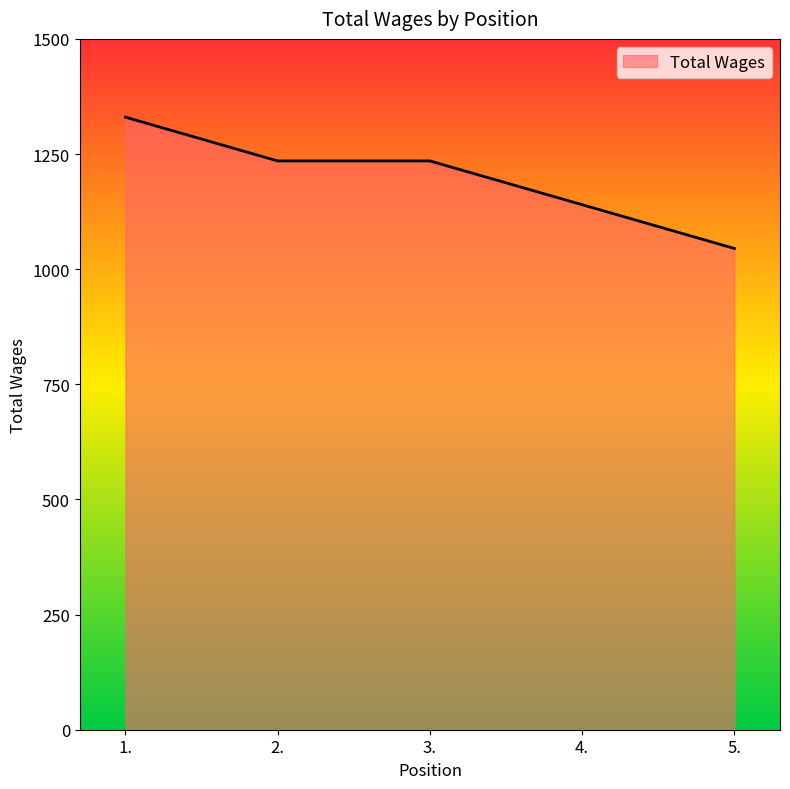

What value does the data have at 4., to the nearest 50?

1150